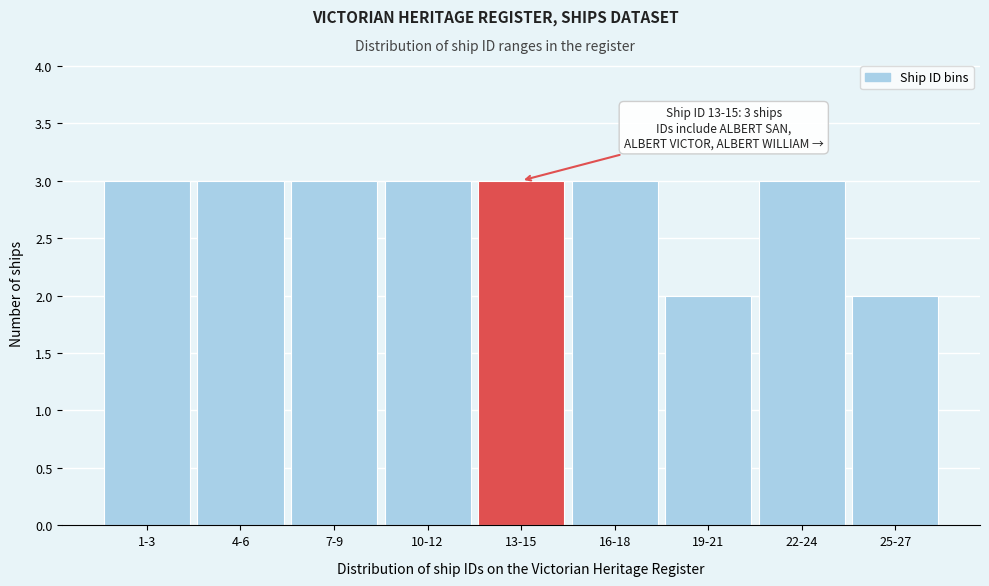

Reading right to left, extract all data points from this chart.

2	3	2	3	3	3	3	3	3